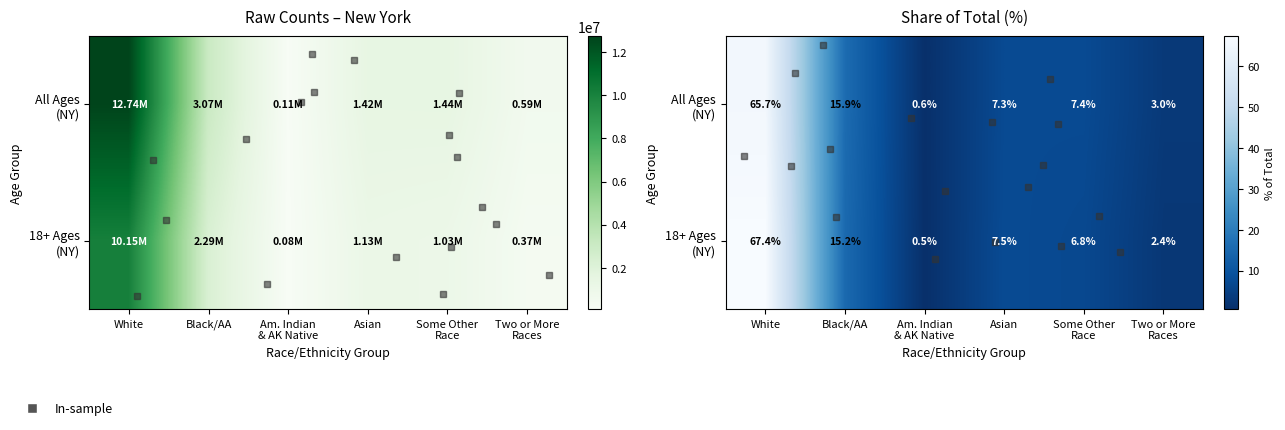

What value does the 18+ Ages (NY) series have at Am. Indian & AK Native?

0.5